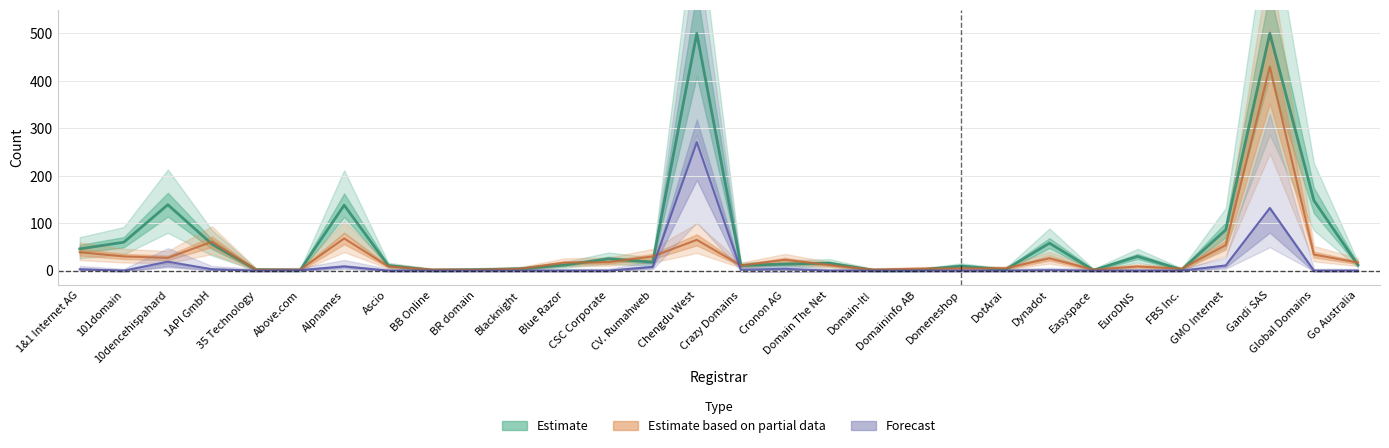

Is this an area chart (filled region under the line)?

No